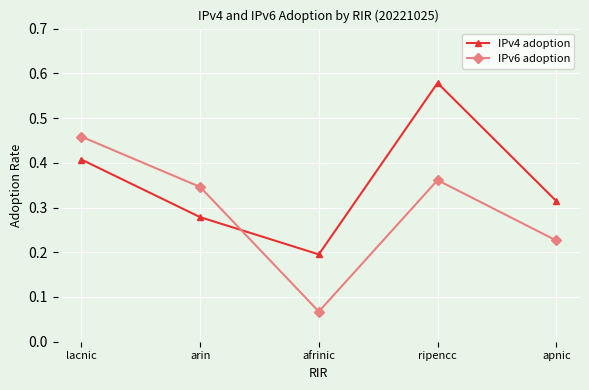

Rank the series at ripencc from highest to lowest value.

IPv4 adoption, IPv6 adoption